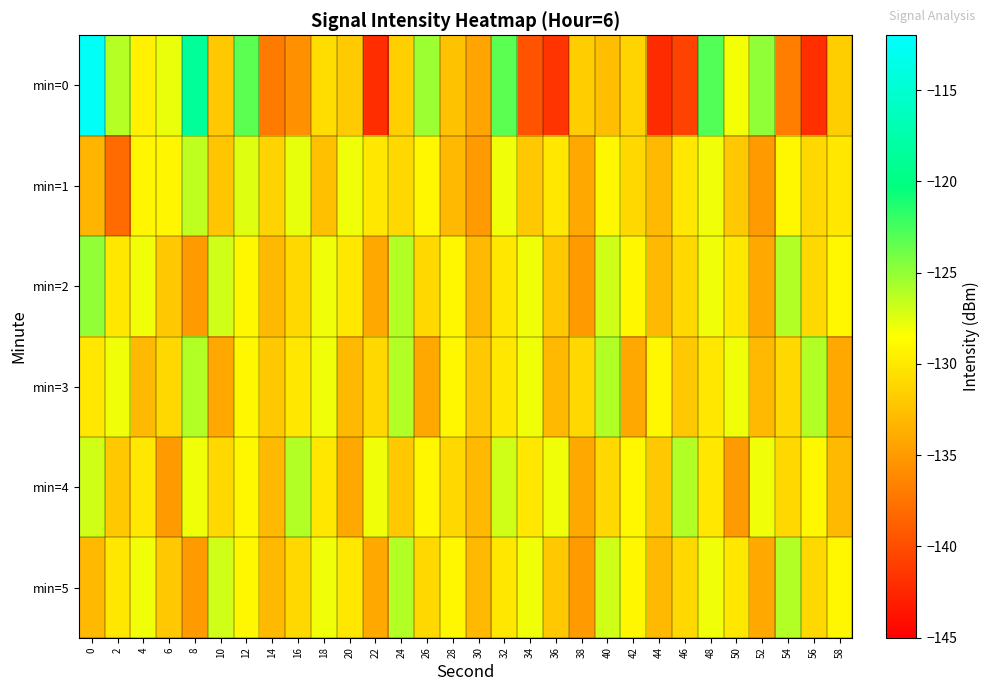

Rank the series at 30 from highest to lowest value.

min=3, min=2, min=4, min=5, min=0, min=1